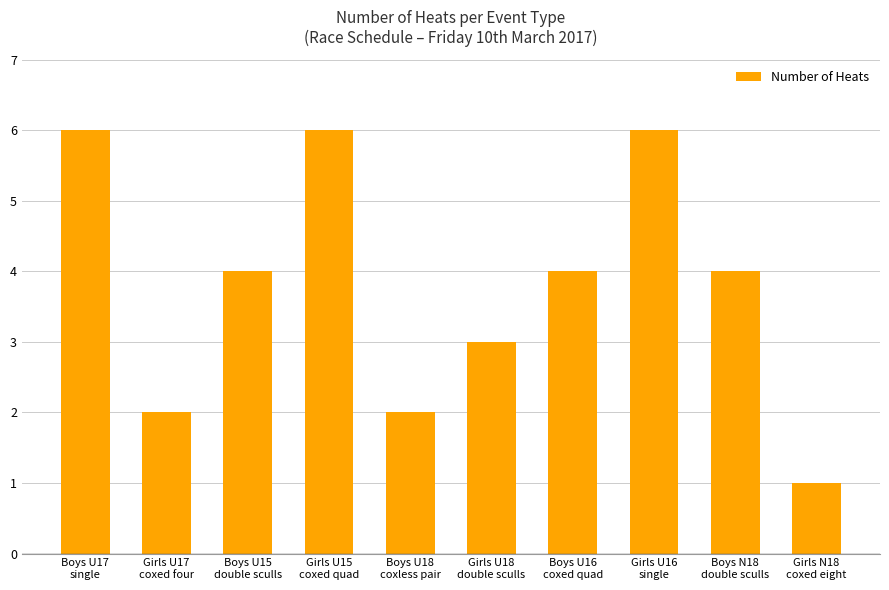

What is the minimum value shown in the chart?

1